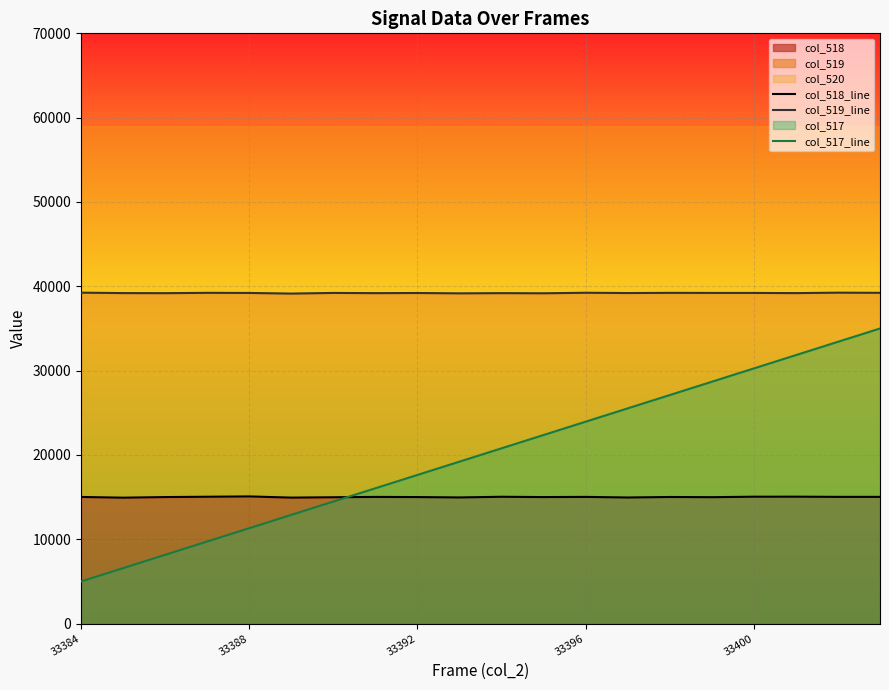

At 33392, list the series in order from smallest to largest.

col_518_line, col_517_line, col_519_line